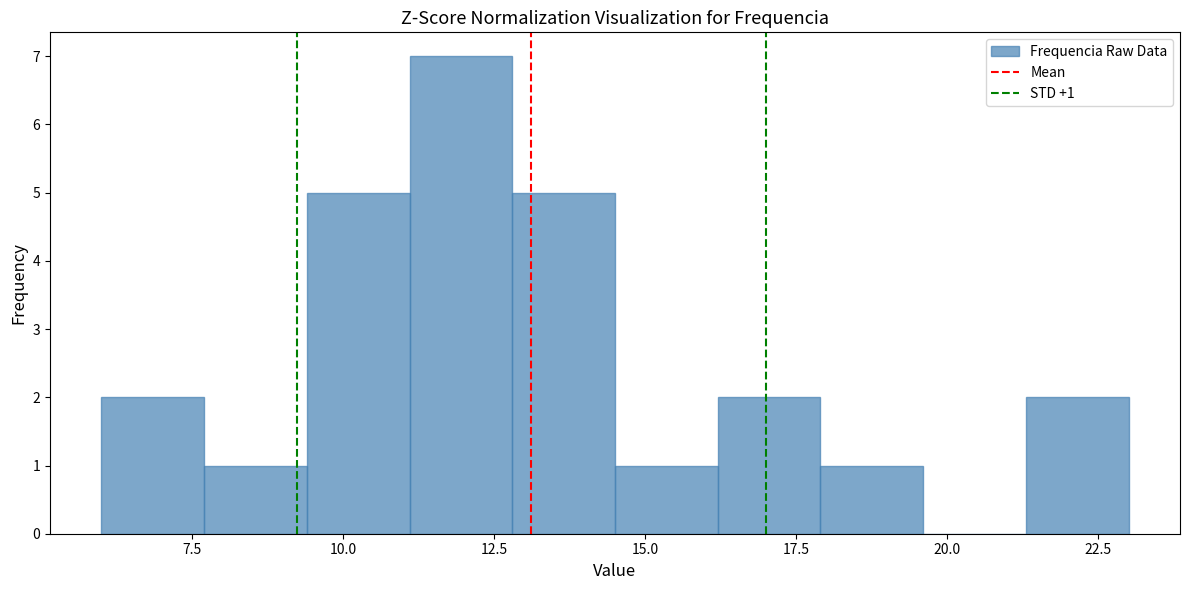

Read against the x-axis, roughly where is the centre of the tallest bar?

12.0